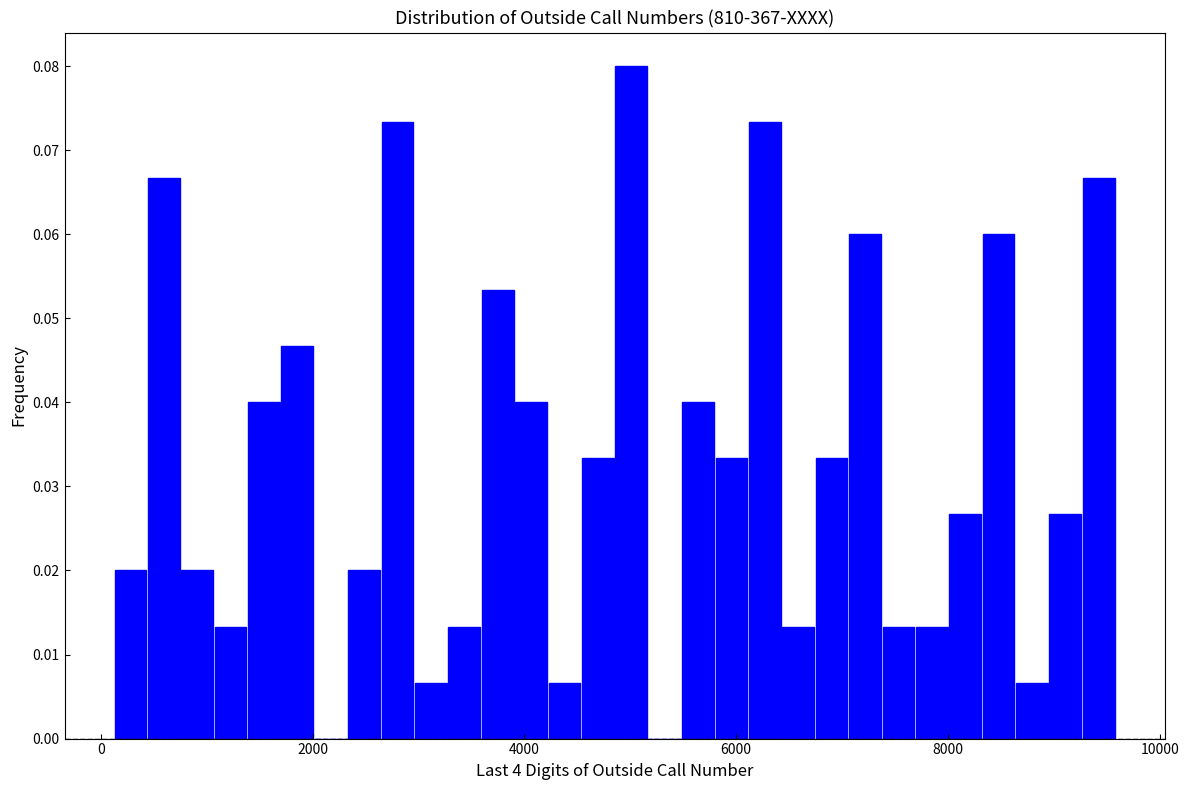

Read against the x-axis, roughly where is the centre of the tallest bar?

5000